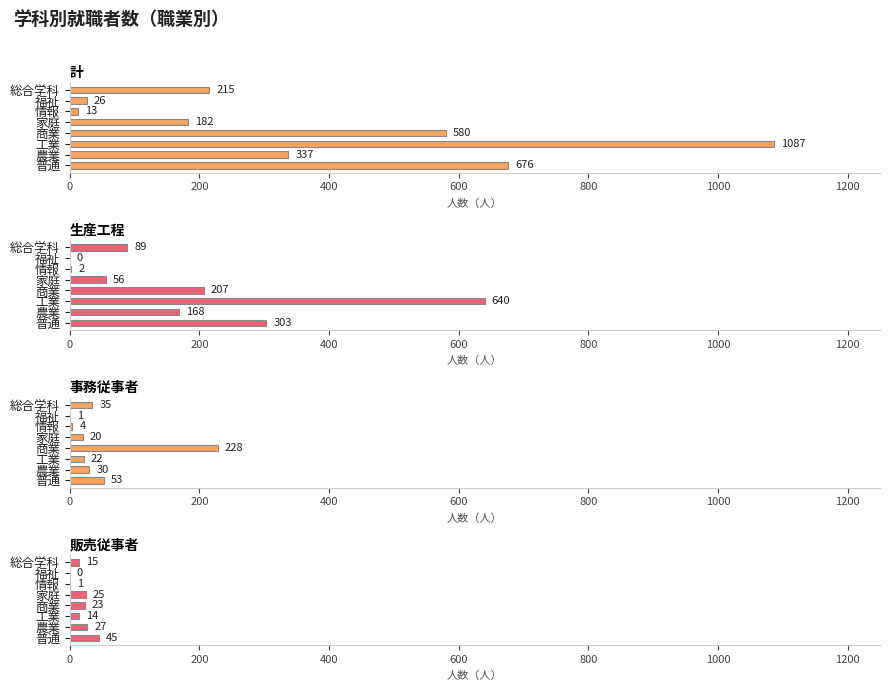

What is the value of the 計 bar at the 3rd from the left?

1087